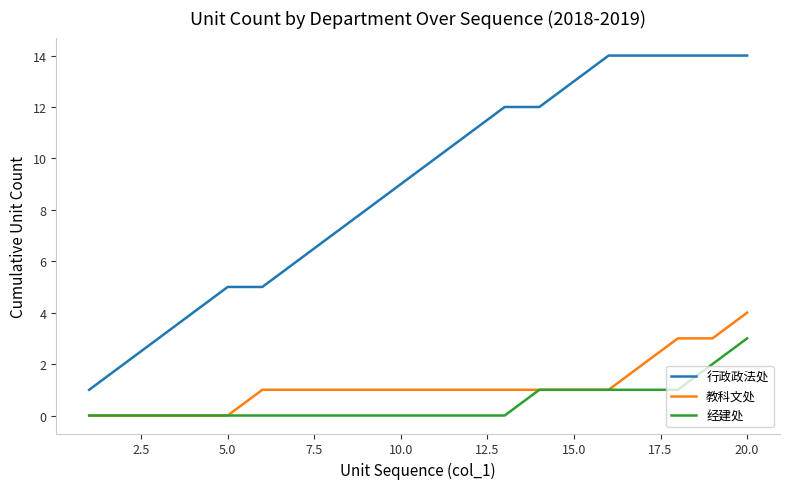

Which series has the largest range (max minus min)?

行政政法处